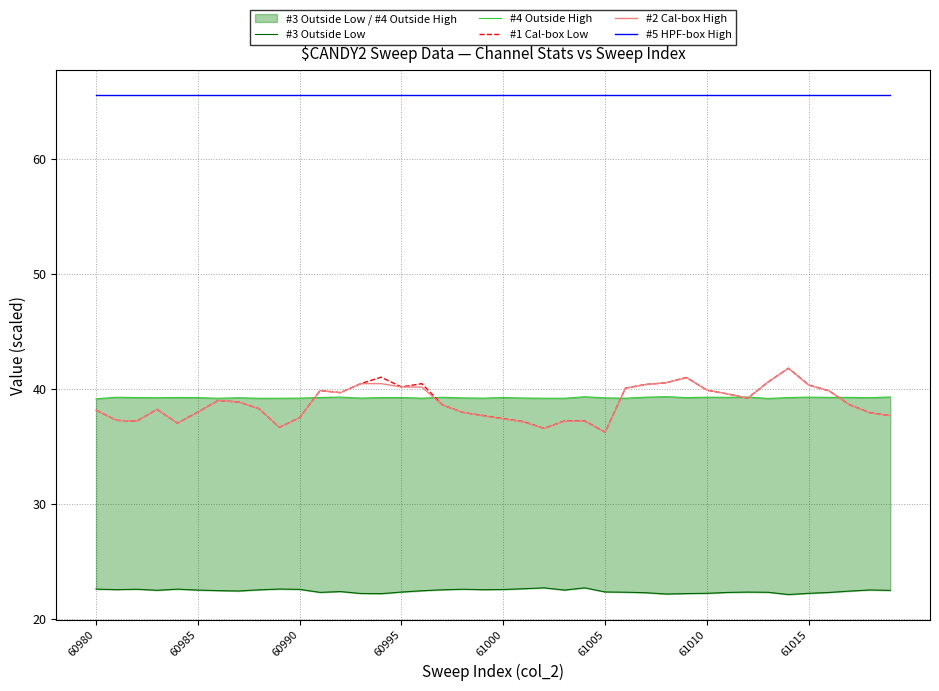

The value of #1 Cal-box Low at 60990 is 21.3. True or false?

False